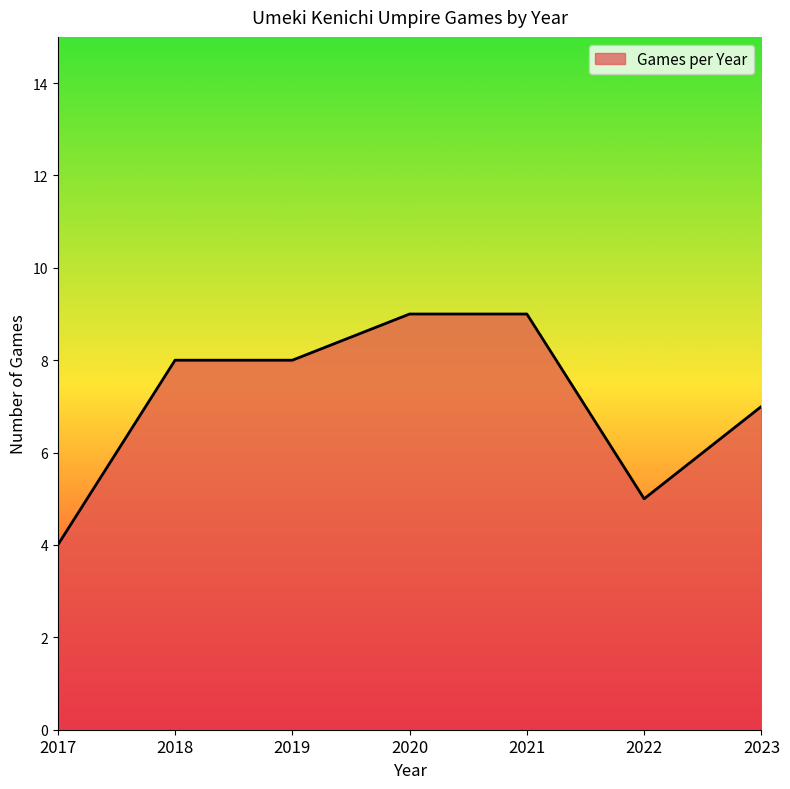

The value at 2017 is 6. True or false?

False